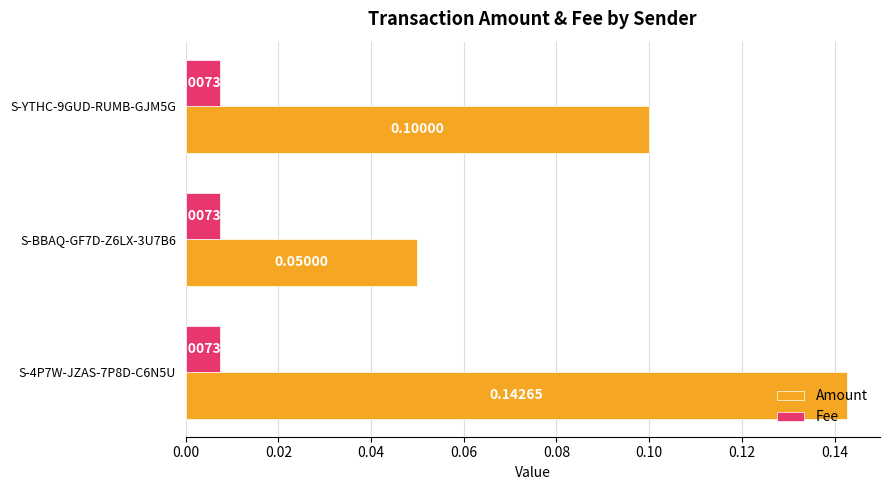

Rank the series by their maximum value, from highest to lowest.

Amount, Fee